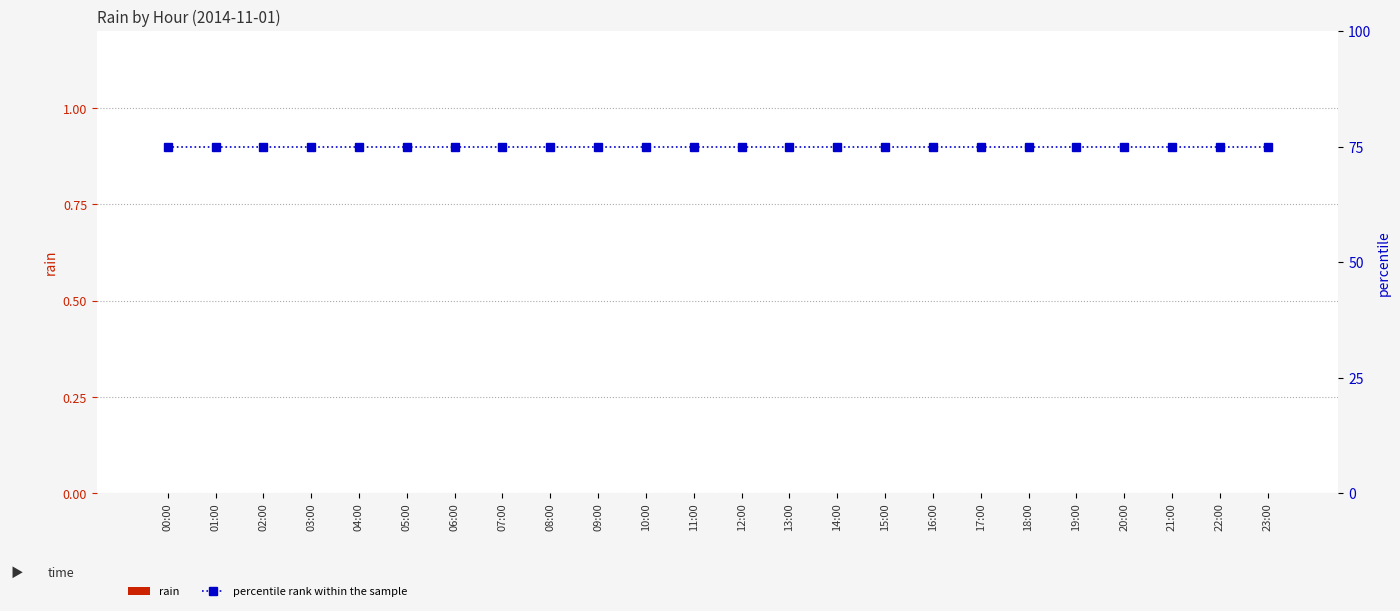

Which series has the widest spread of values?

rain